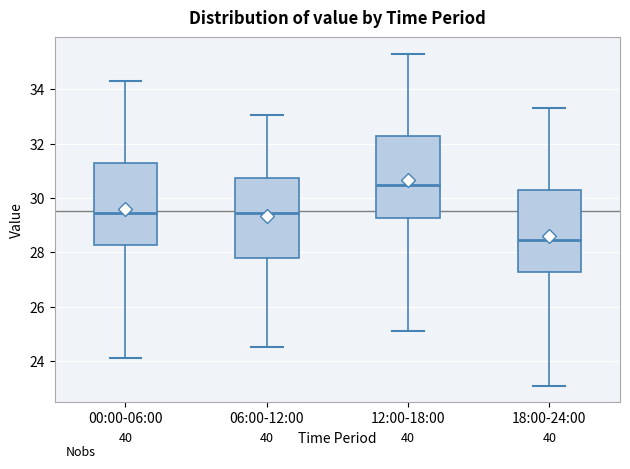

Reading left to right, transcribe this box plot: for each box, give where its median line is, the range the box spans, and where its two whiskers end, as read against the y-axis. The values are not printed on the chart, so give them approximately, as read against the axis.

00:00-06:00: median 29.4, box 28.2 to 31.2, whiskers 24.2 to 34.4
06:00-12:00: median 29.4, box 27.8 to 30.8, whiskers 24.6 to 33.0
12:00-18:00: median 30.4, box 29.2 to 32.2, whiskers 25.2 to 35.4
18:00-24:00: median 28.4, box 27.2 to 30.2, whiskers 23.2 to 33.4